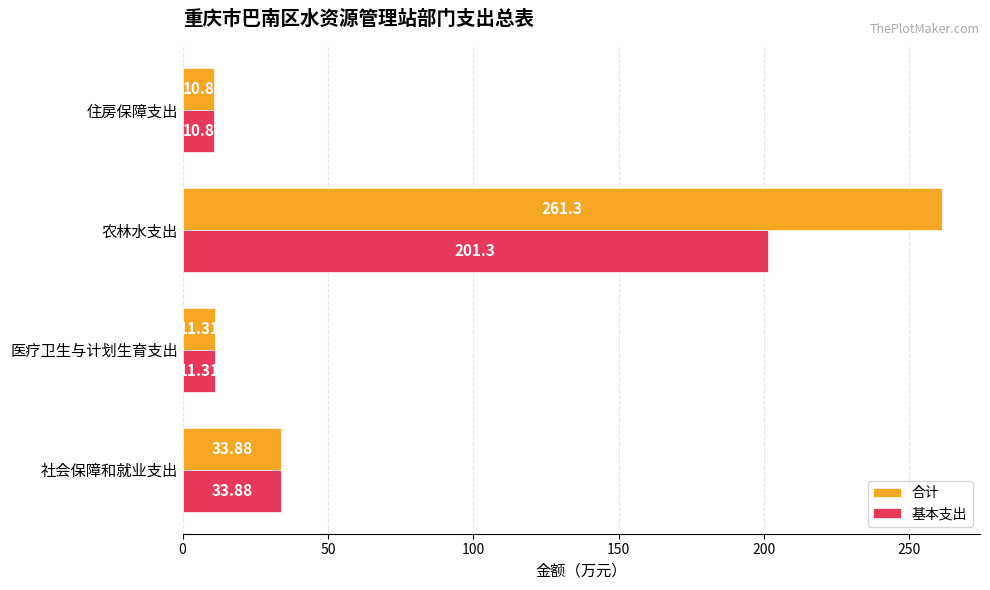

What is the minimum value shown in the chart?

10.8